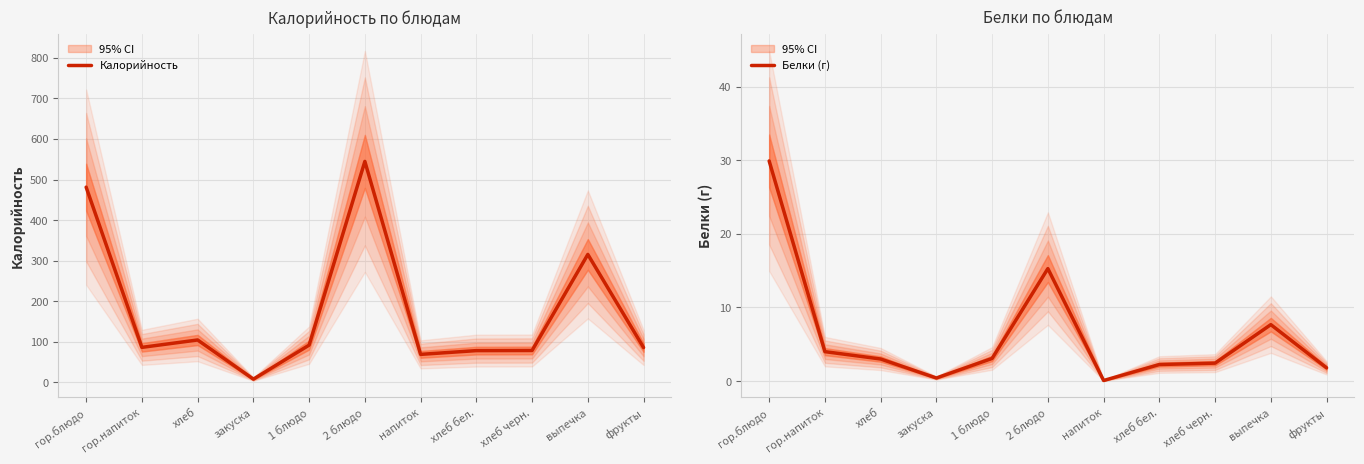

What is the difference between the maximum and minimum values in the Белки (г) series?

29.8